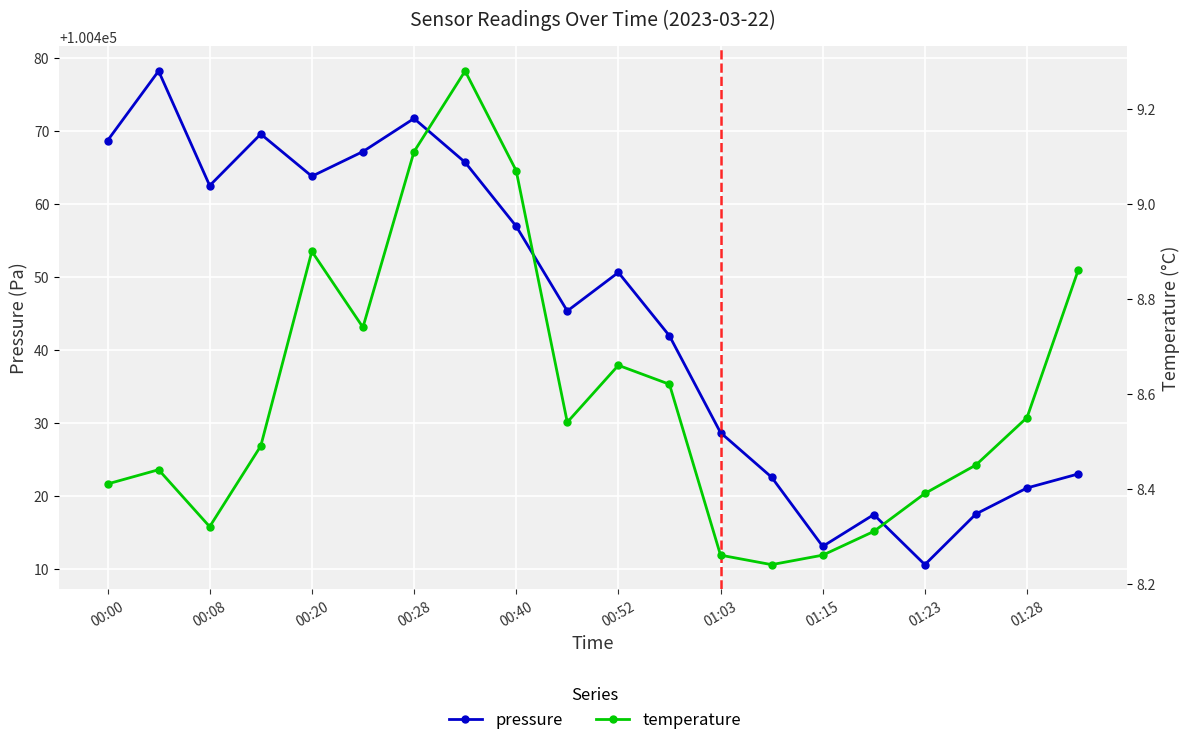

What is the highest value of the temperature series?

9.3